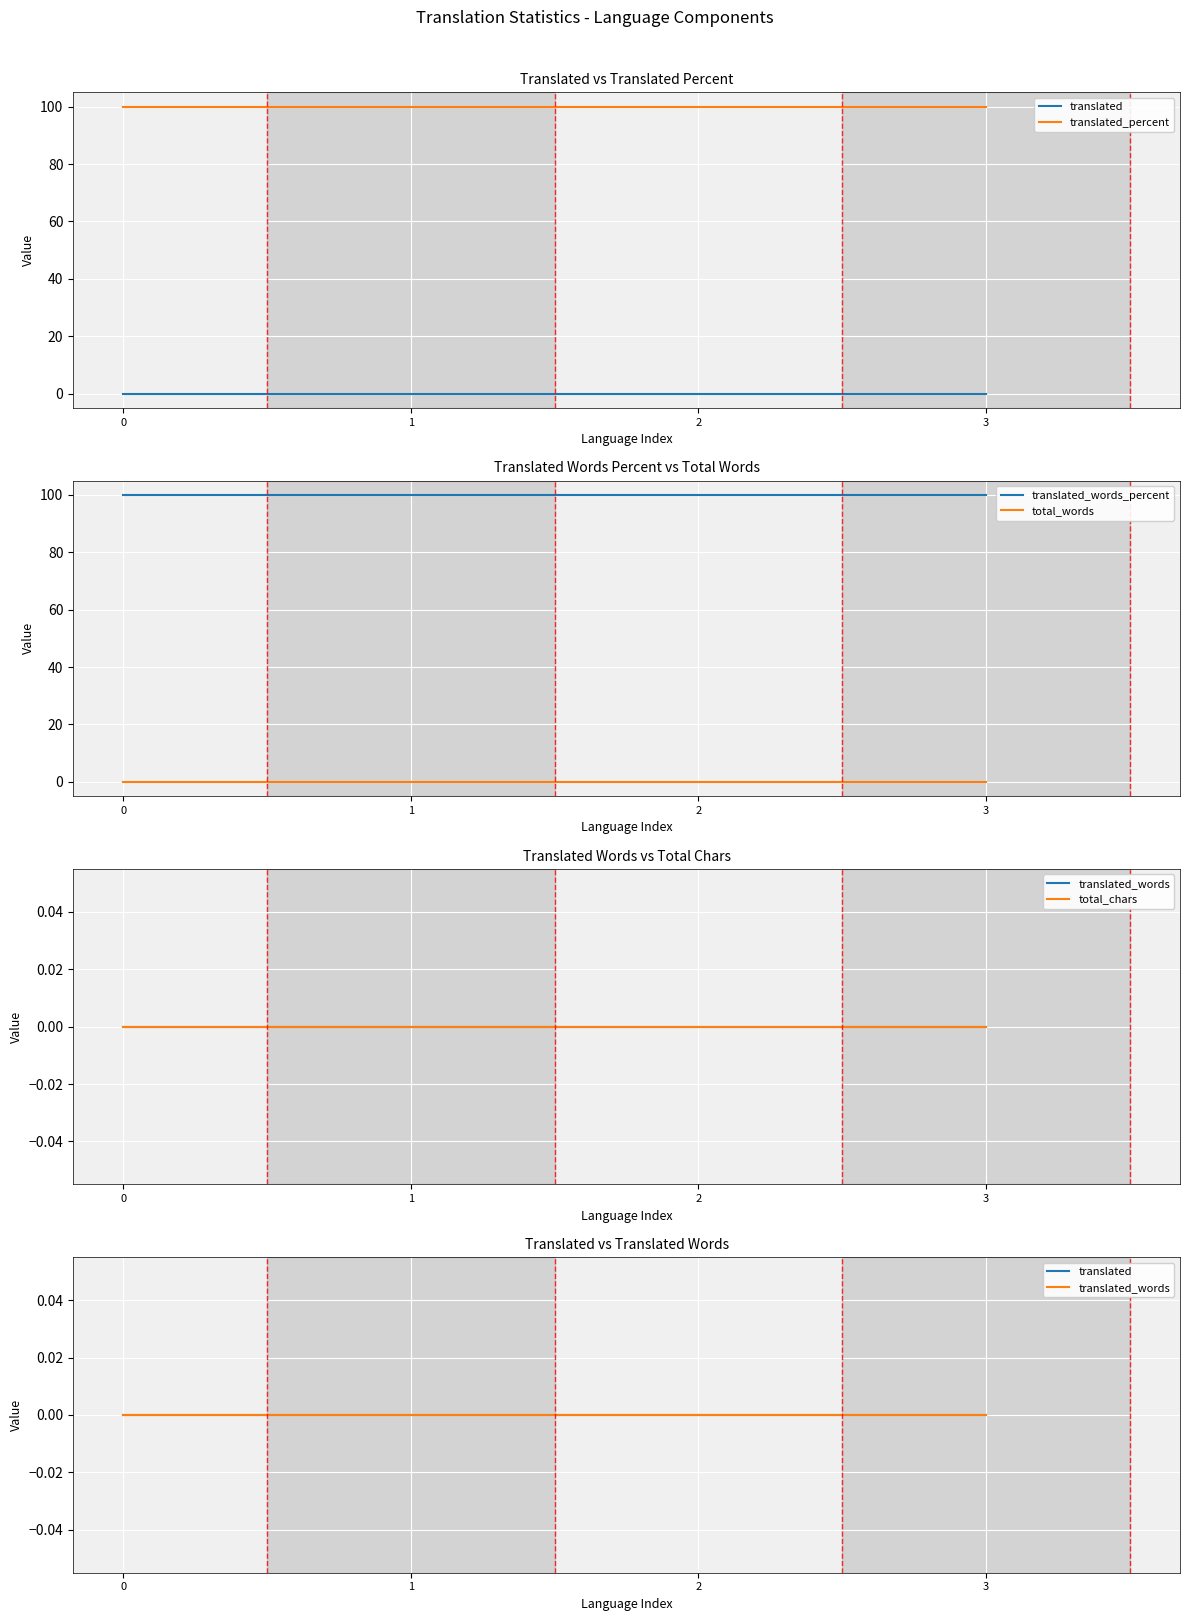

True or false: translated_words_percent and translated_words intersect in this chart.

False